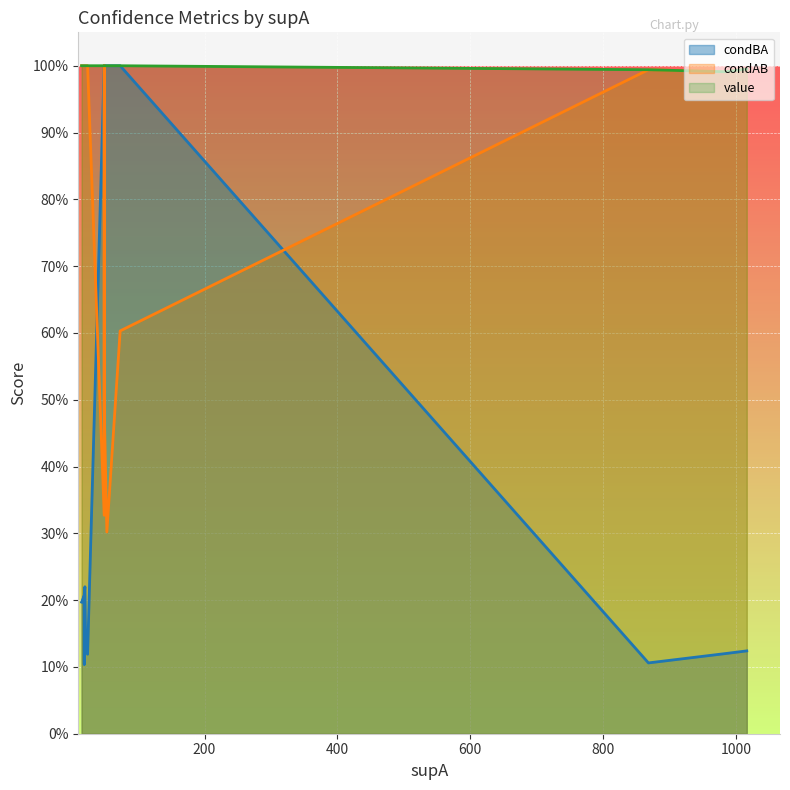

The condAB series shows 1.0 at 1. True or false?

True